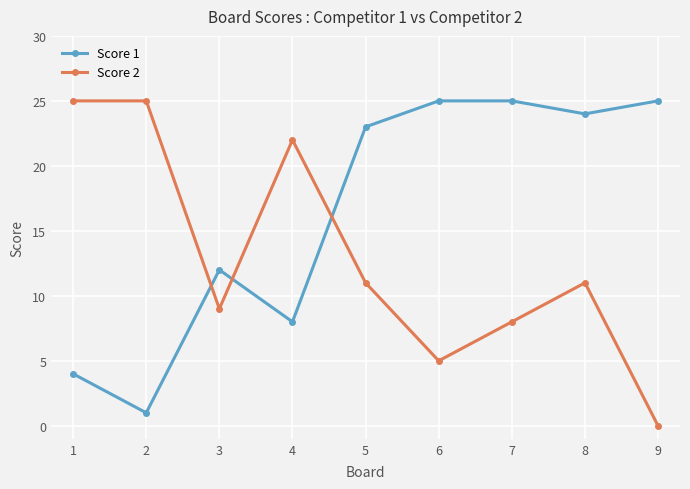

What is the difference between the Score 1 values at 7 and 1?

21